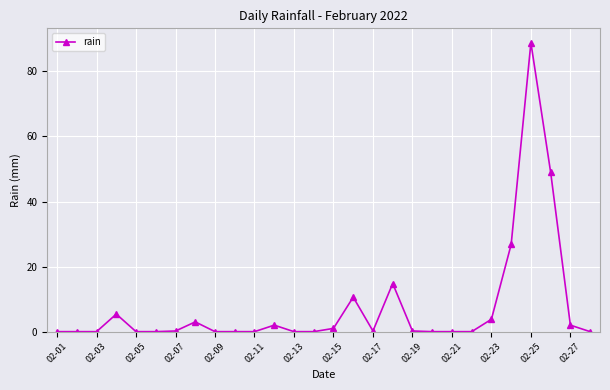

What is the maximum value shown in the chart?

88.8